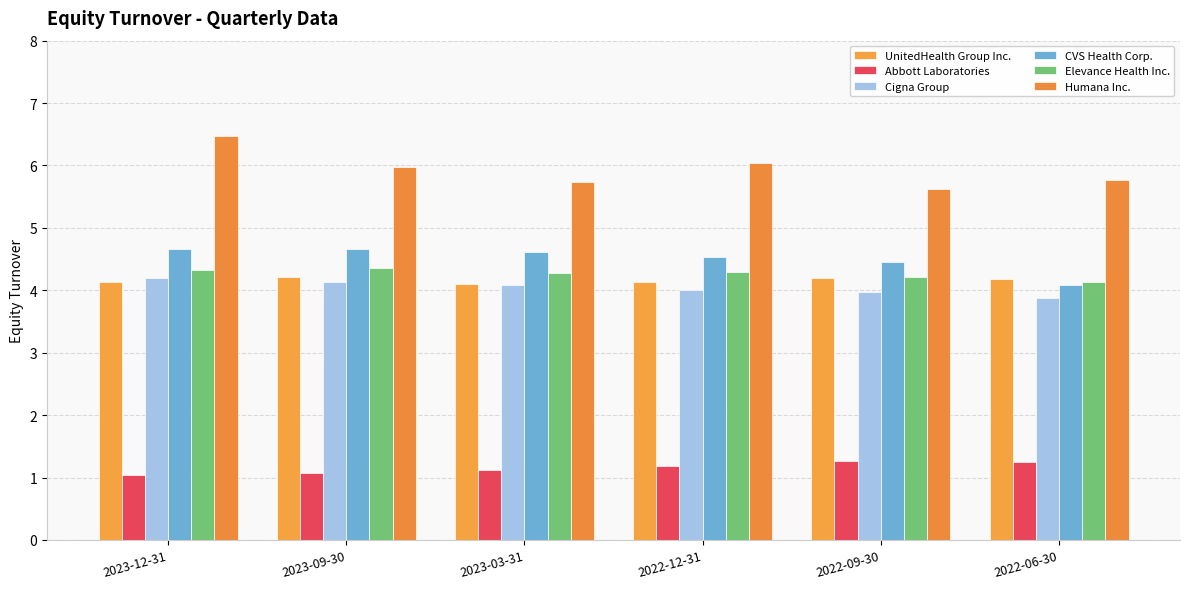

What are all the series names shown in the legend?

UnitedHealth Group Inc., Abbott Laboratories, Cigna Group, CVS Health Corp., Elevance Health Inc., Humana Inc.